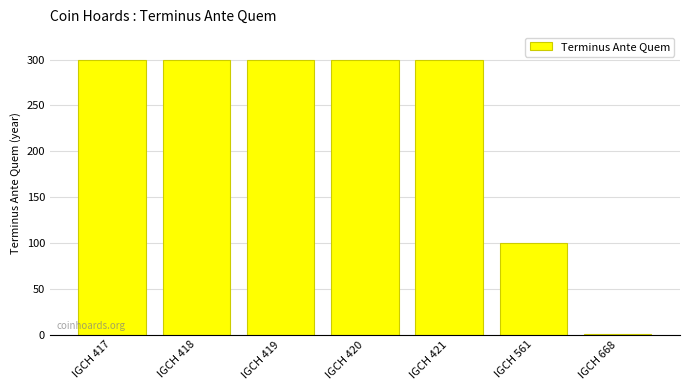

Read the value at IGCH 420, to the nearest 50.

300